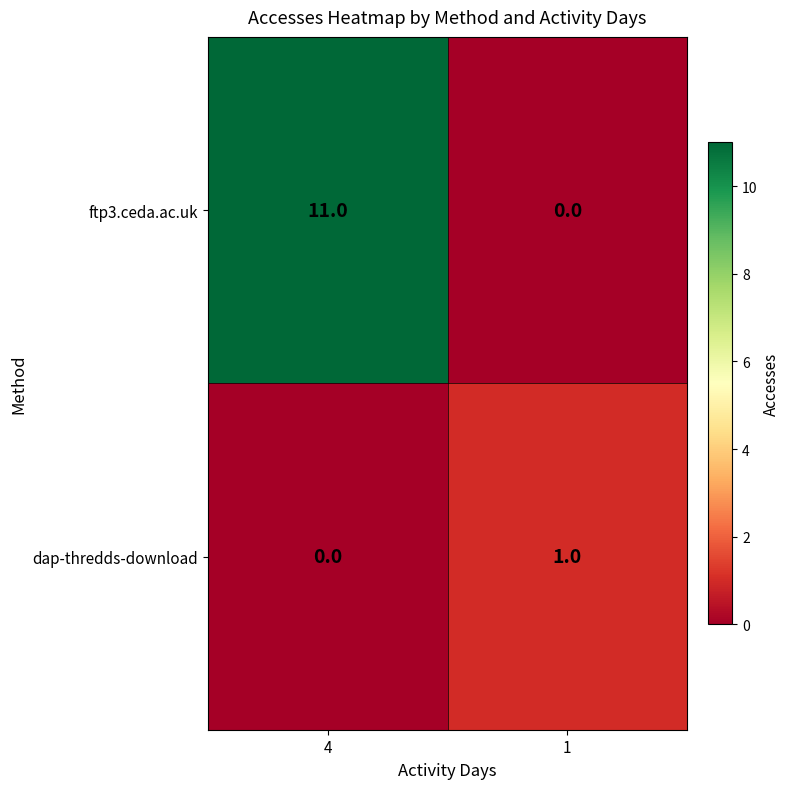

At which category is the sum across all series the highest?

4